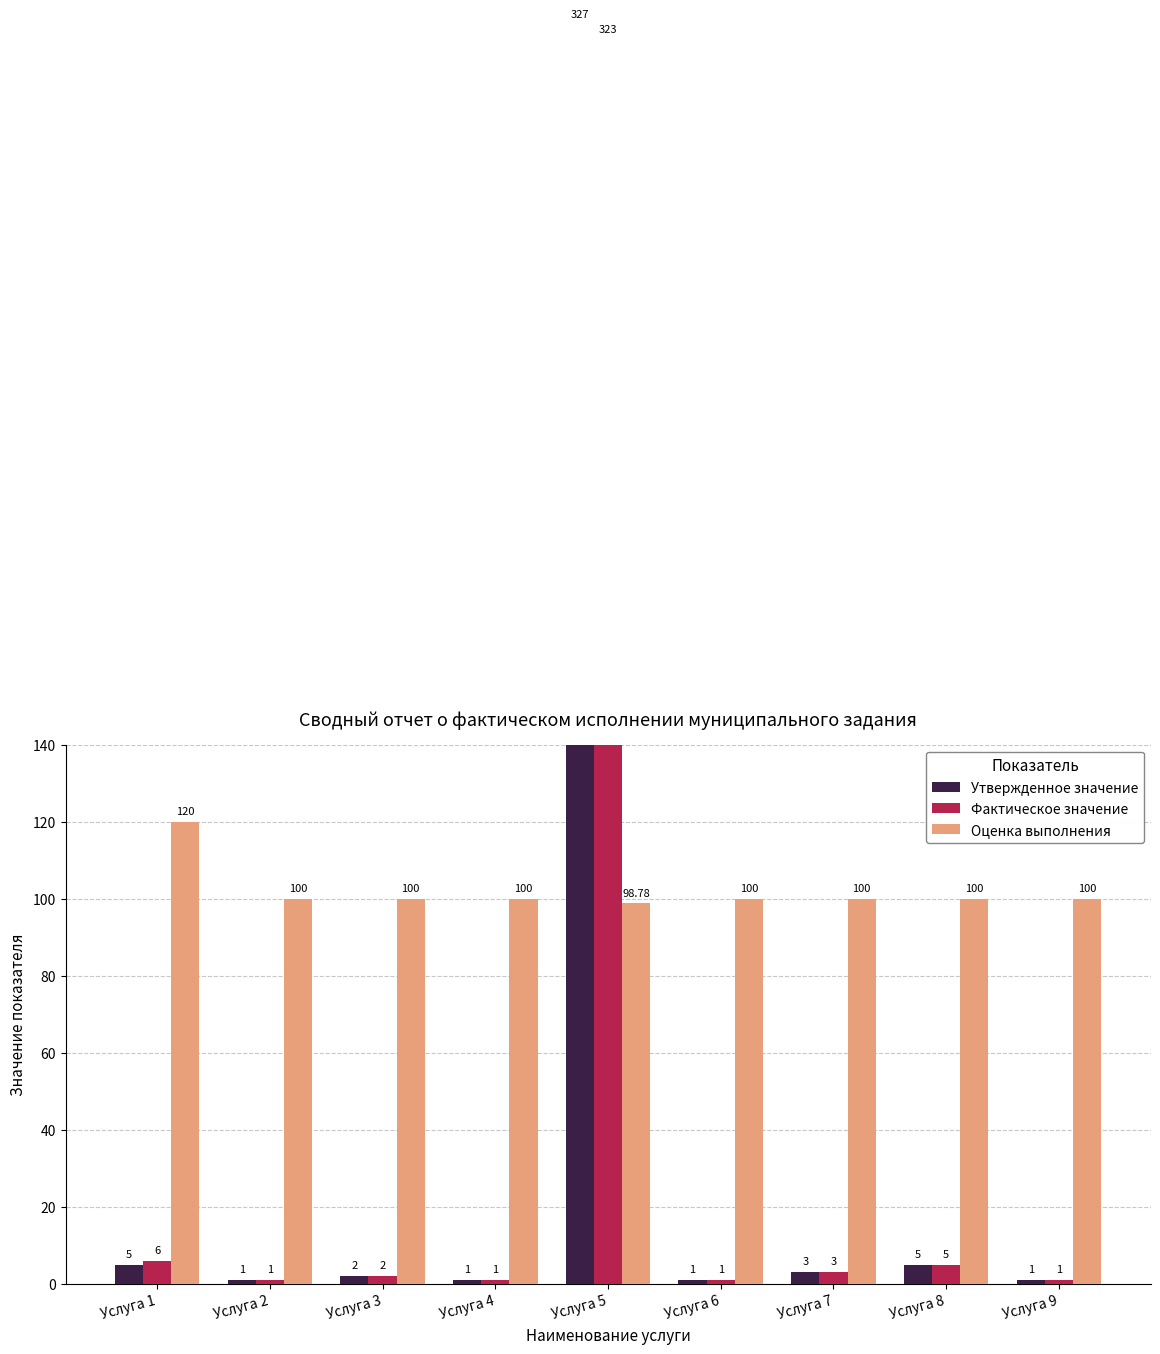

Which series has the largest total across all categories?

Оценка выполнения